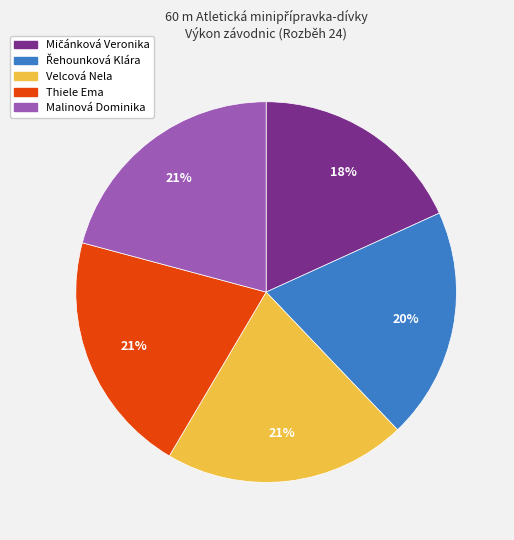

To the nearest percent, what percentage of the pie is Malinová Dominika?

21%